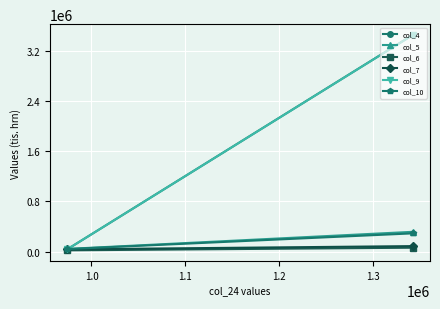

What is the maximum value for col_9?

3454780.9